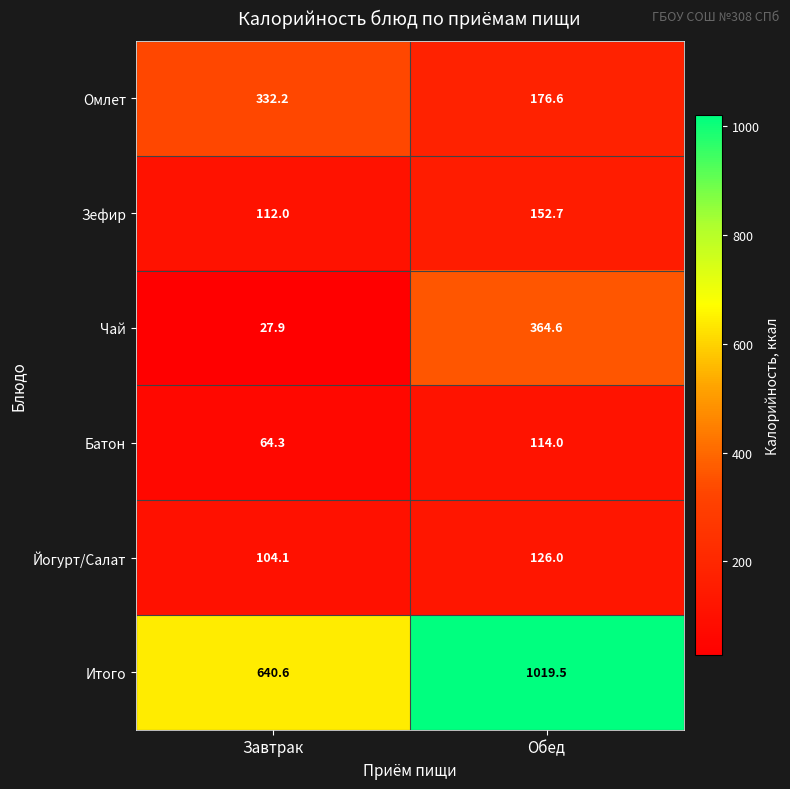

What is the smallest value displayed?

27.9